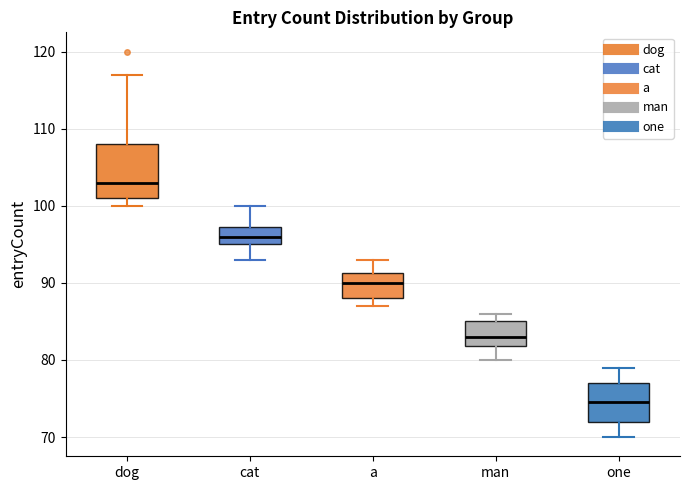

Where does the median line of the box for cat sit on the y-axis? The values are not printed on the chart, so give them approximately, as read against the axis.

96